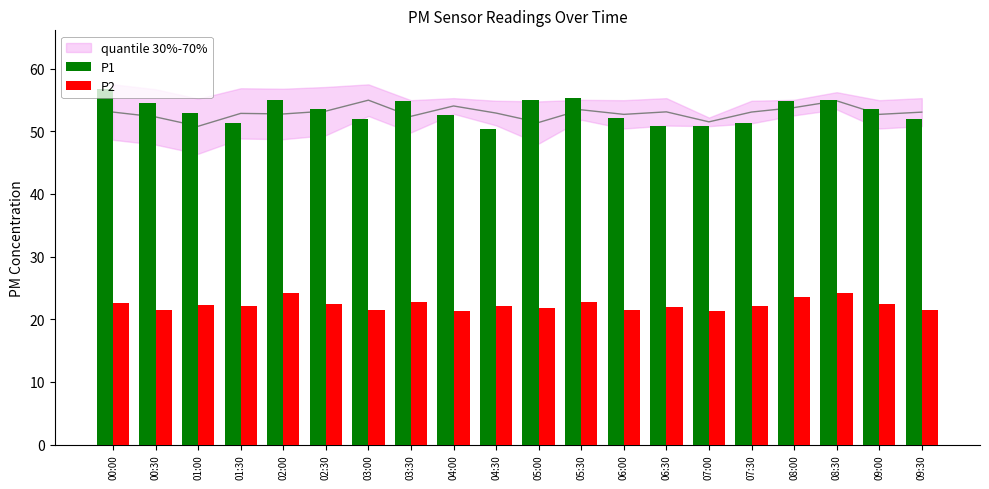

What is the difference between the maximum and minimum values in the P1 series?

6.3